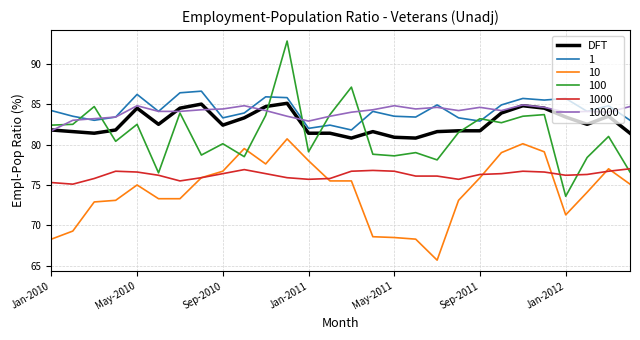

True or false: DFT and 10000 cross at least once.

True